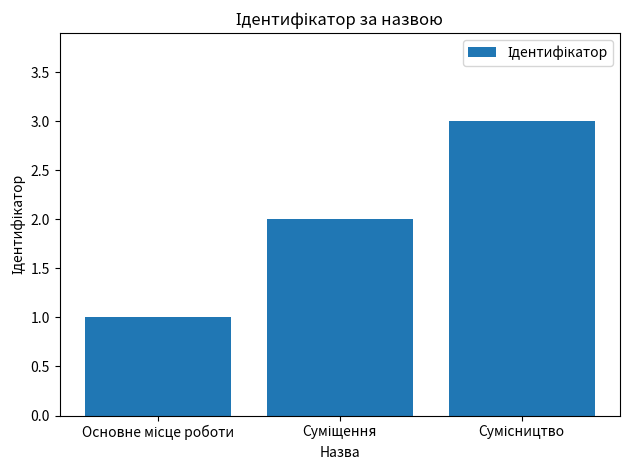

What is the average value?

2